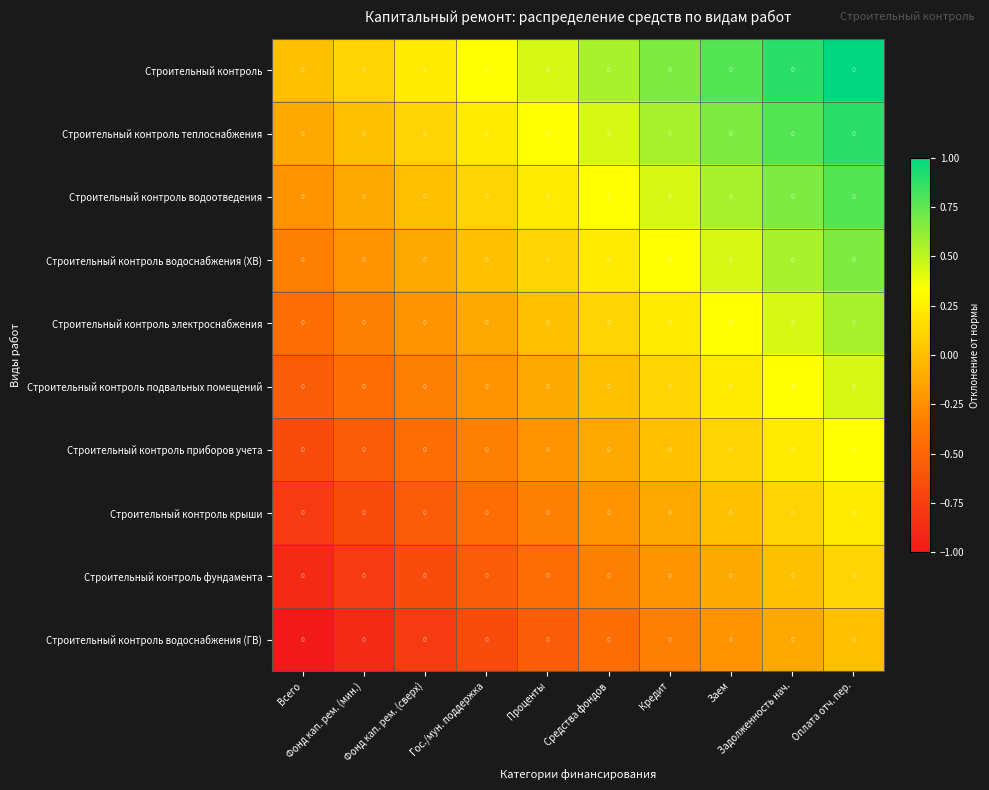

How many values in the Строительный контроль подвальных помещений series are below 0?

5